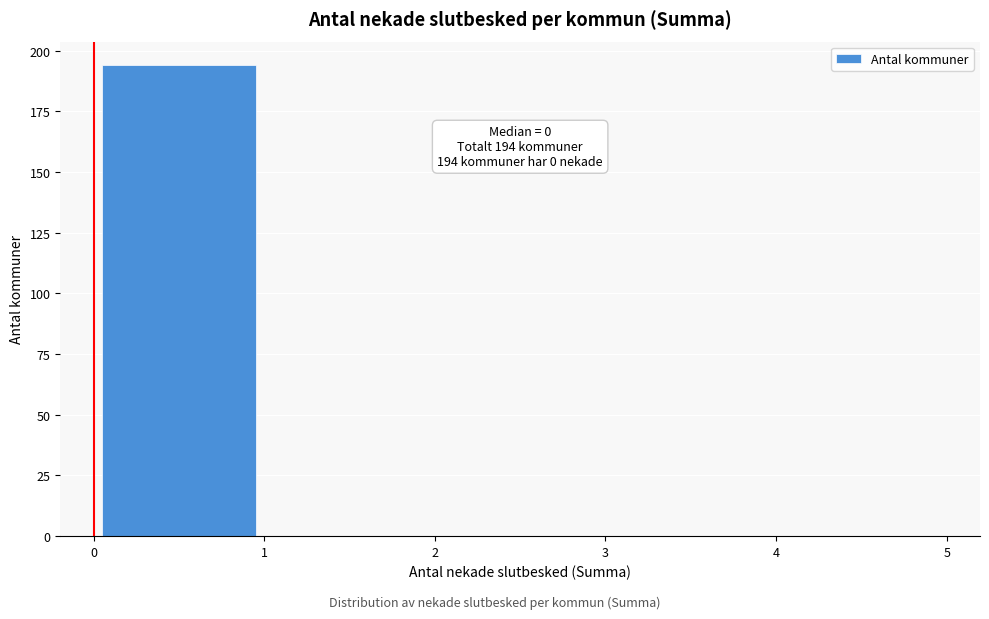

Over which range of the x-axis is the bar tallest?

0 to 1